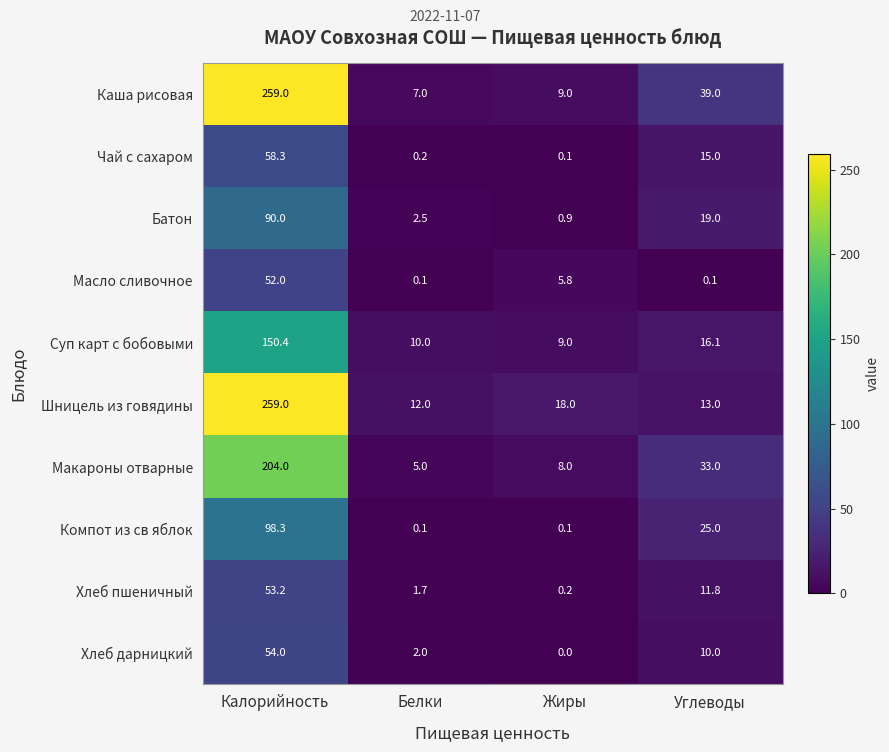

What is the difference between the highest and lowest values at Жиры?

18.0